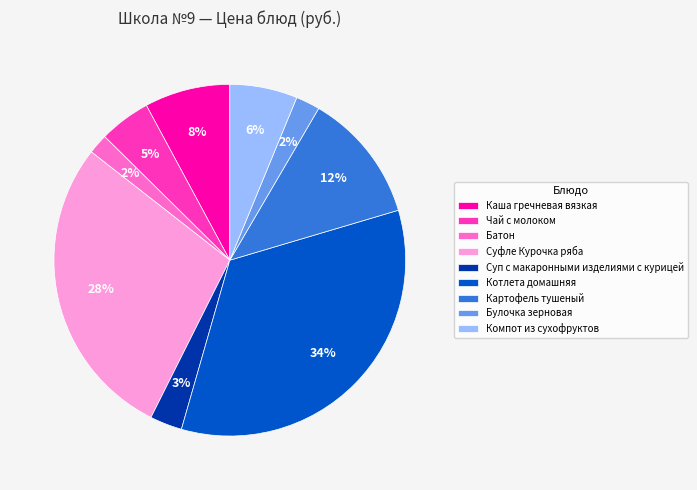

Which slice is the largest?

Котлета домашняя